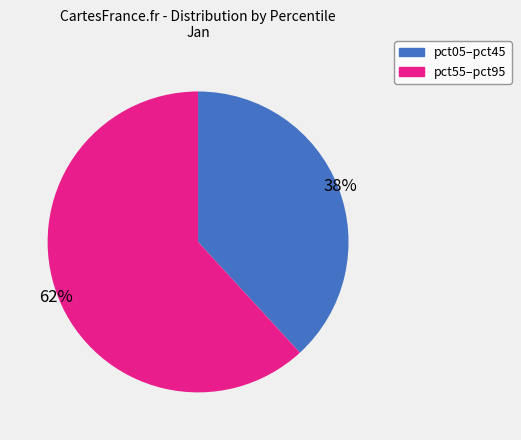

Is there a majority slice in this chart?

Yes